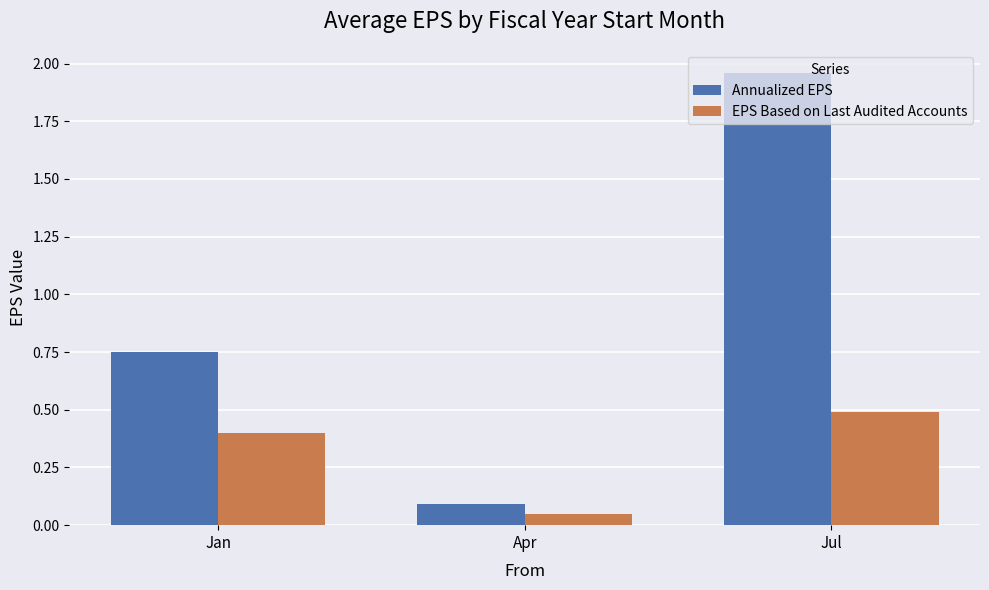

How many data points does each series have?

3